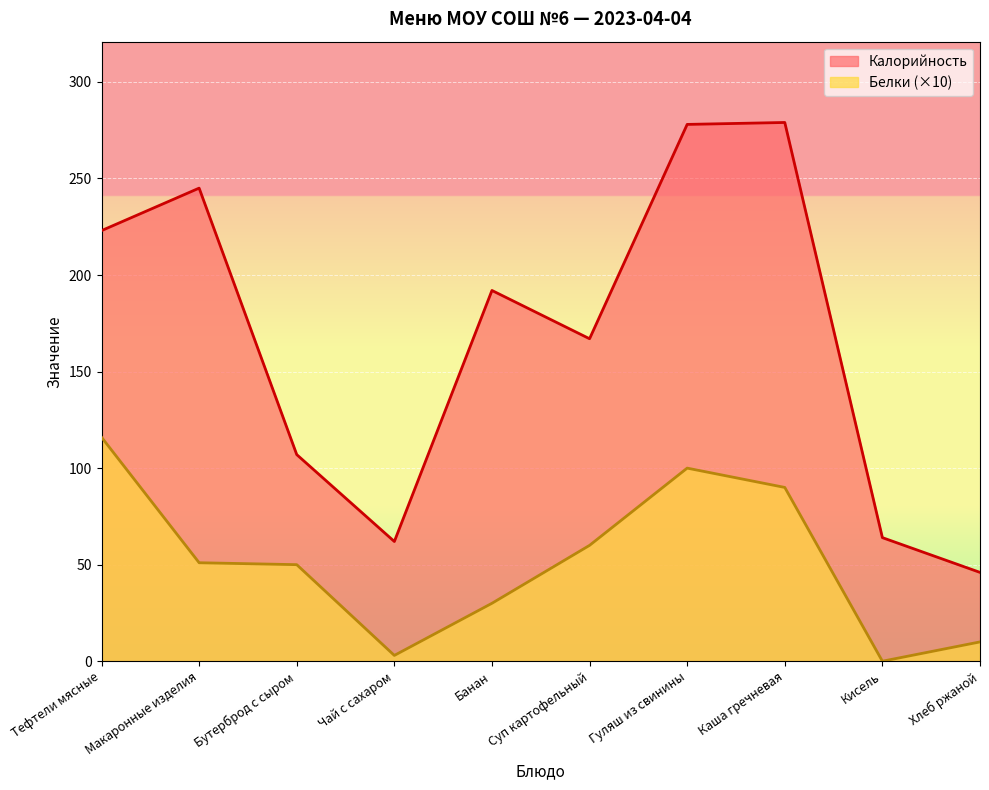

Read the Калорийность value at Бутерброд с сыром.

107